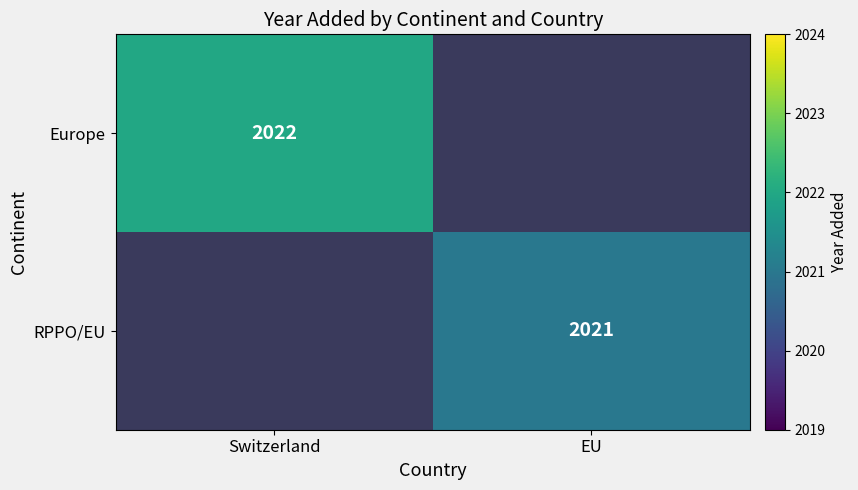

The value of Europe at Switzerland is 997. True or false?

False